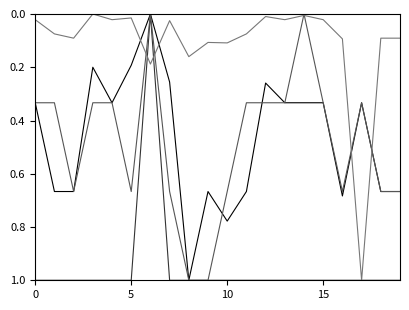

What is the greatest value displayed?

1.0